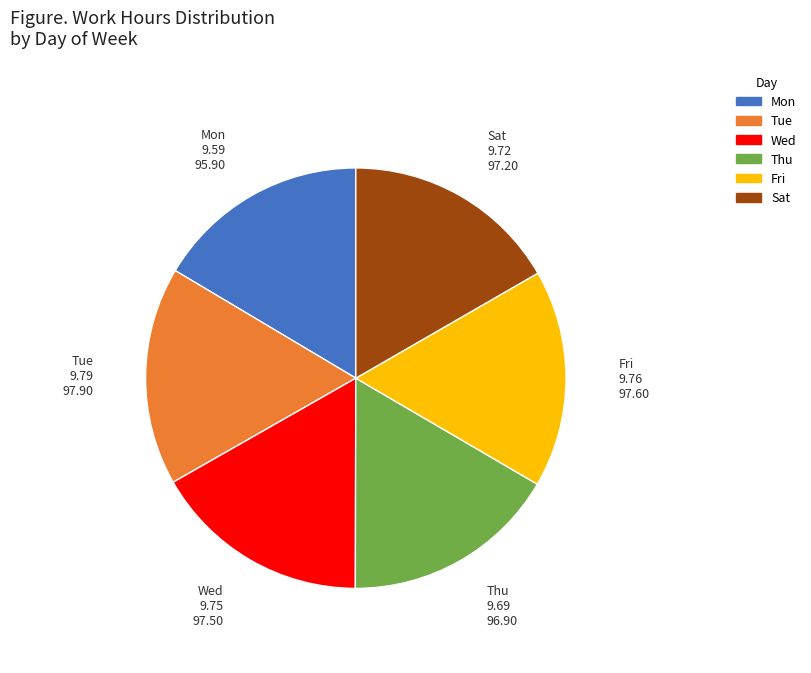

Combined, do Tue and Fri account for over 50%?

No